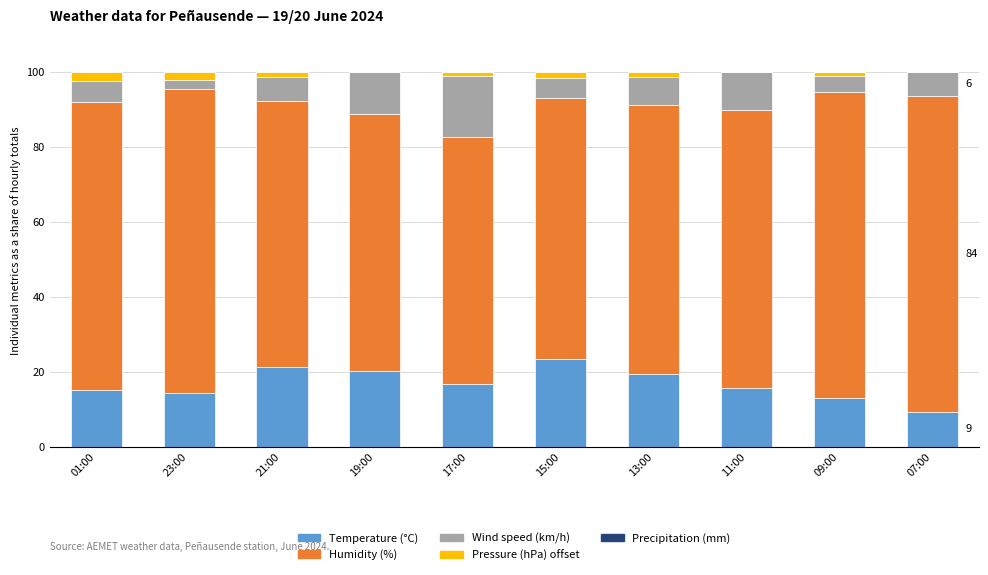

Are the bars horizontal?

No